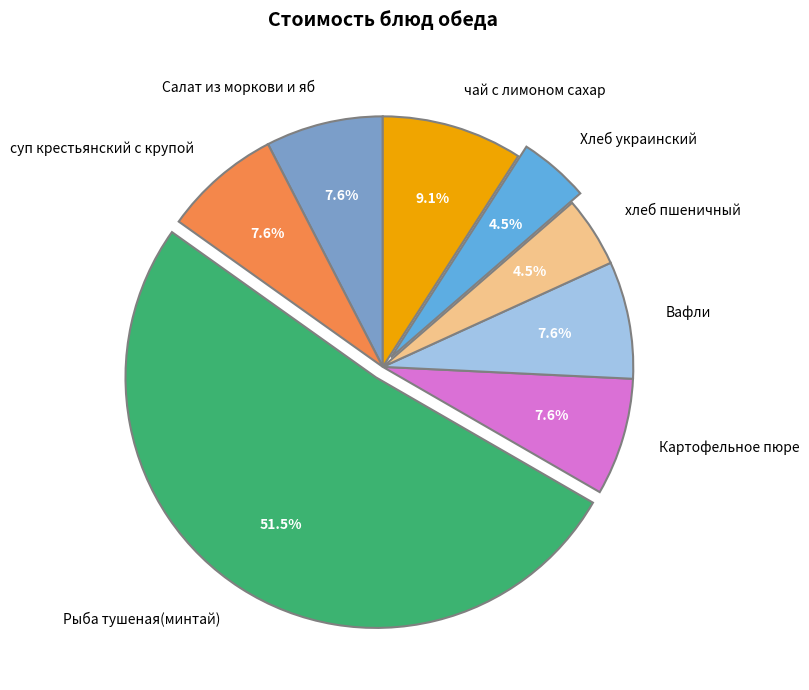

How many segments does this pie chart have?

8